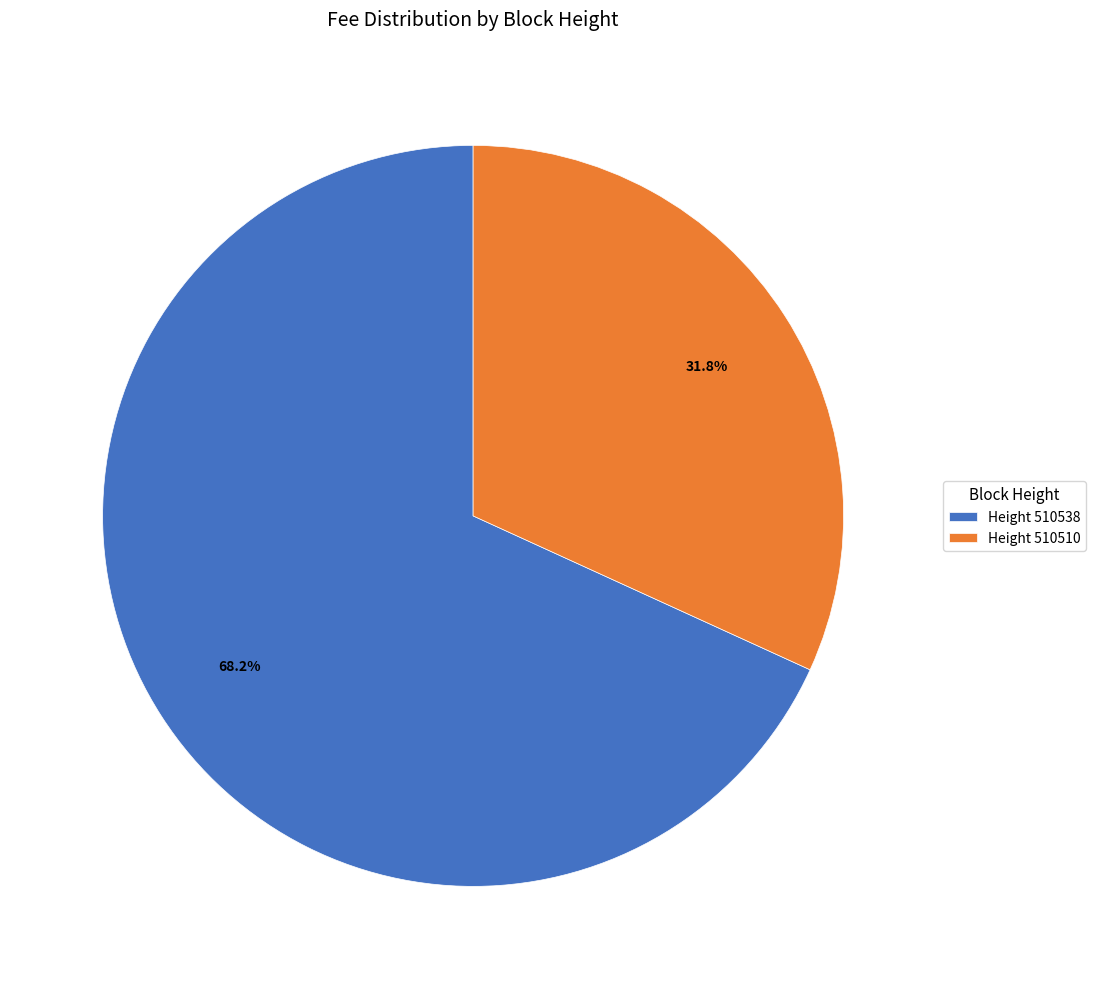

To the nearest percent, what is the average slice percentage?

50%